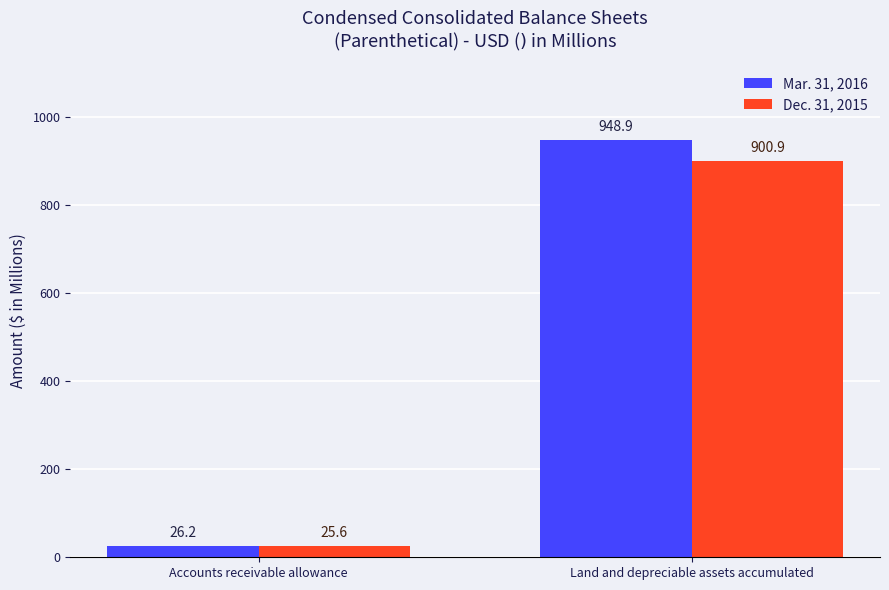

Which series has the largest range (max minus min)?

Mar. 31, 2016